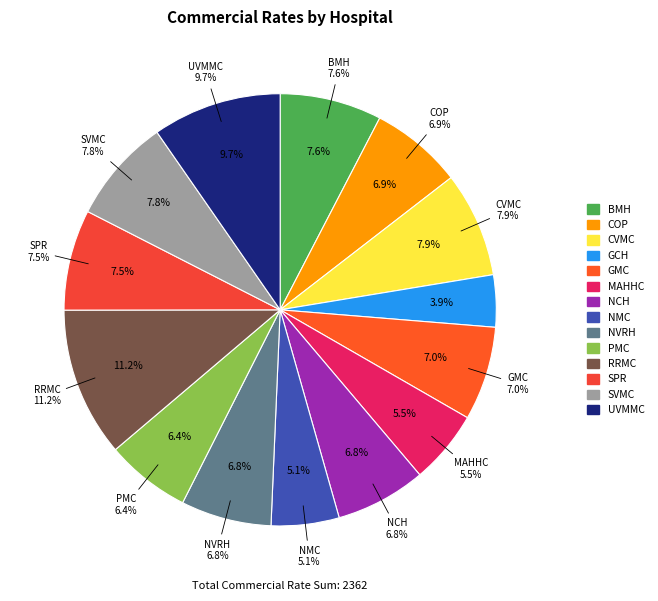

To the nearest percent, what portion does NMC represent?

5%